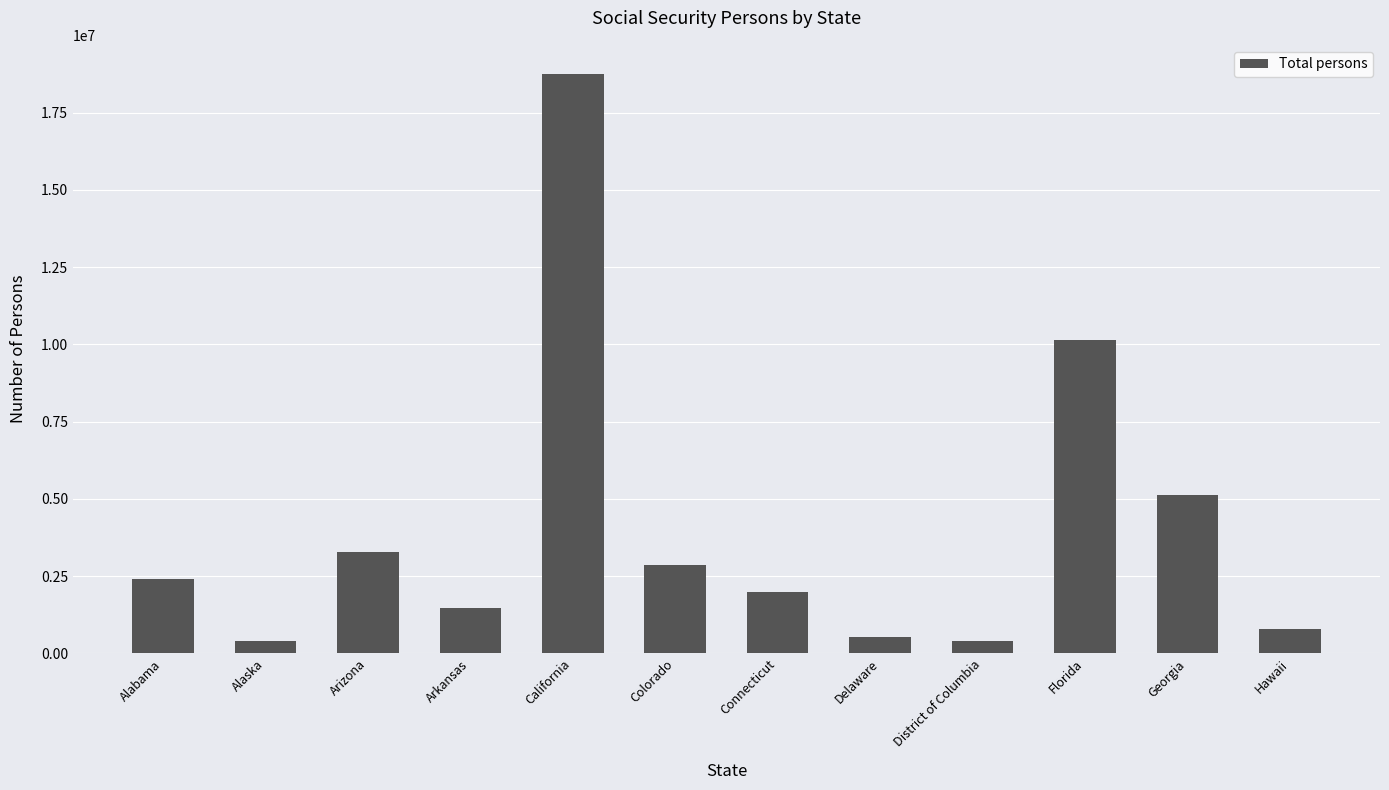

What is the difference between the values at Arizona and Delaware?

2750363